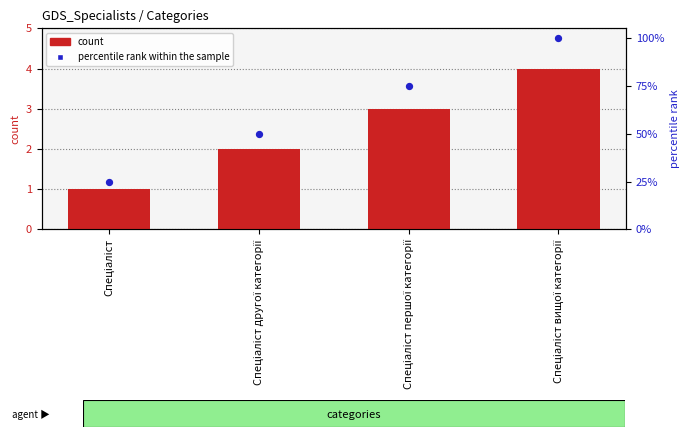

Which series reaches the minimum Y coordinate?

count